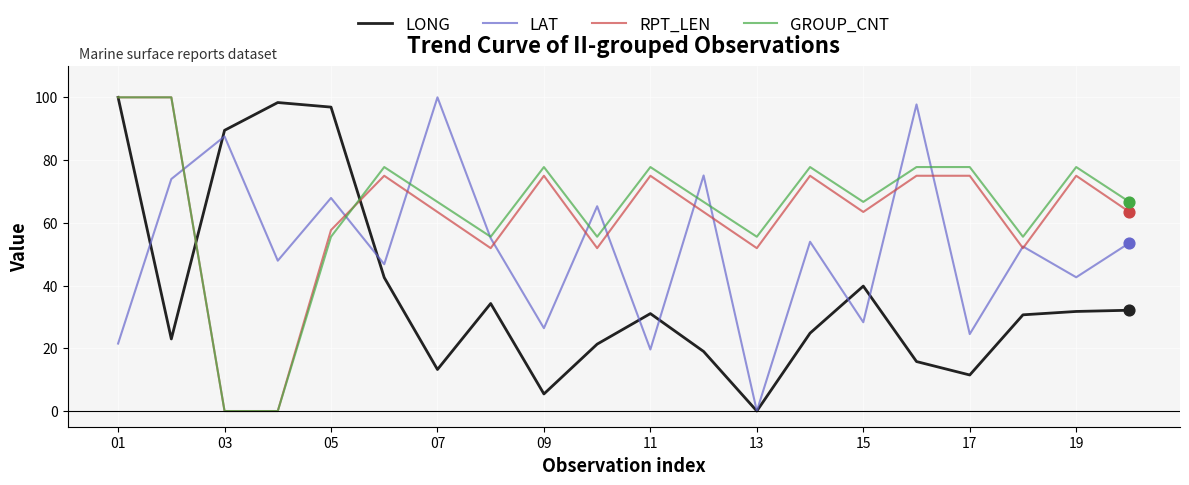

What is the maximum value for LAT?

100.0